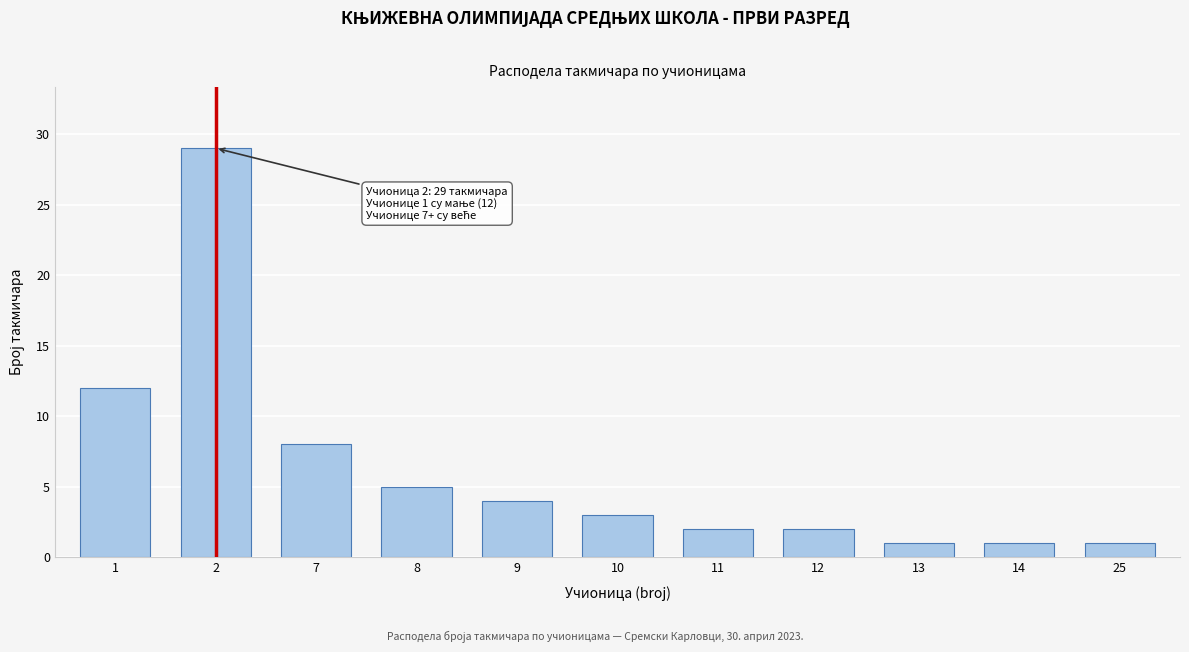

Reading left to right, transcribe all the data shown in this chart.

1=12	2=29	7=8	8=5	9=4	10=3	11=2	12=2	13=1	14=1	25=1